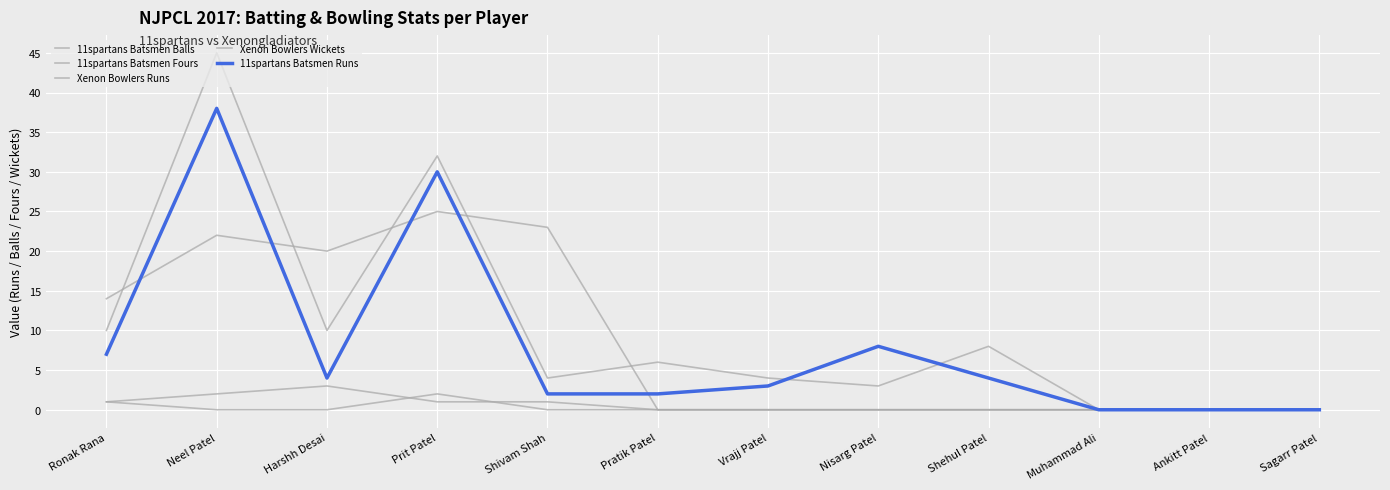

What is the maximum value shown in the chart?

45